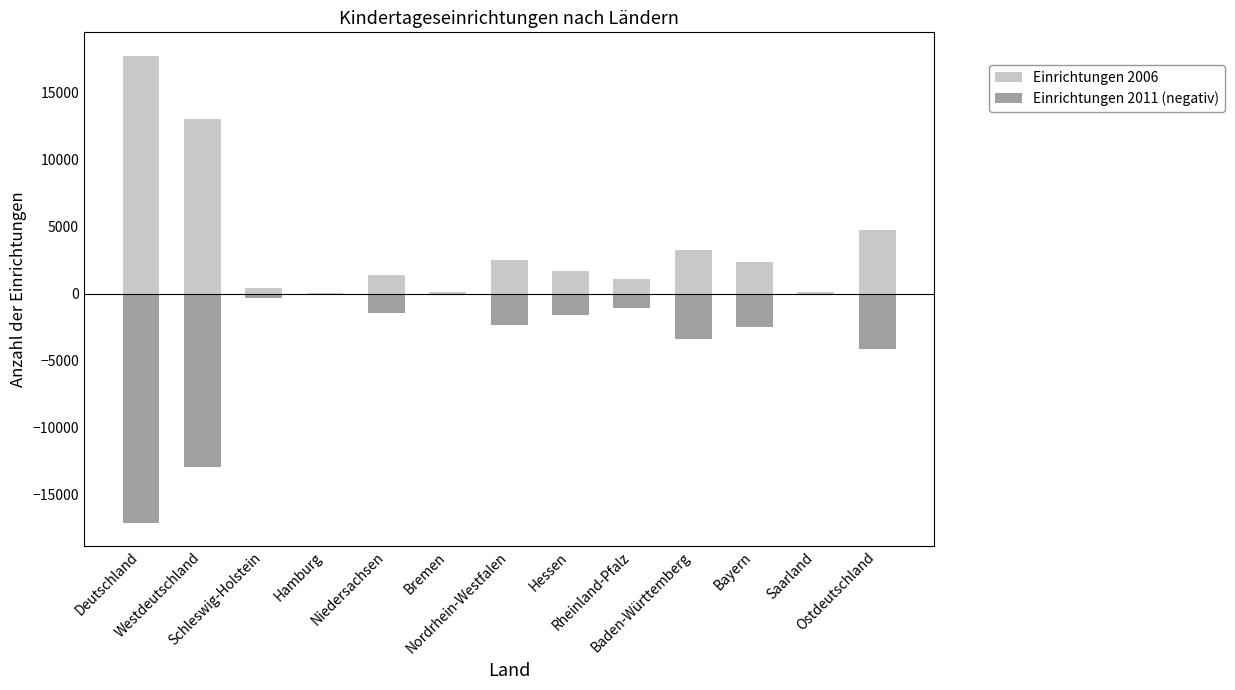

What is the sum of all Einrichtungen 2011 (negativ) values?

-47155